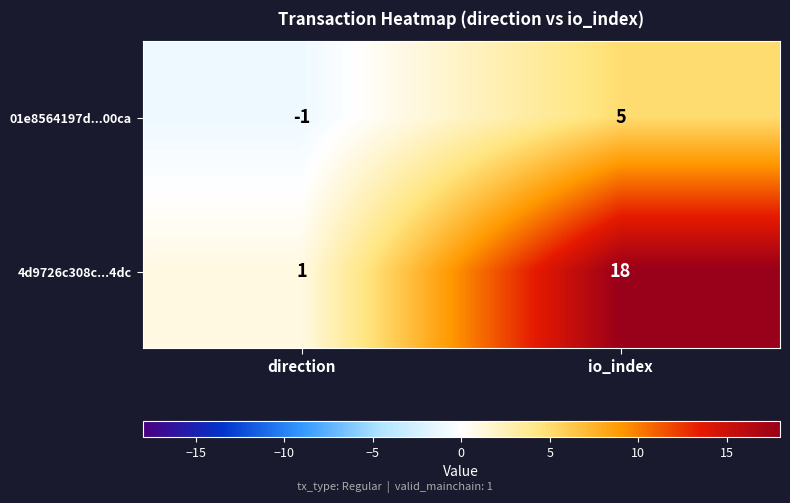

Which series has the largest total across all categories?

4d9726c308c...4dc